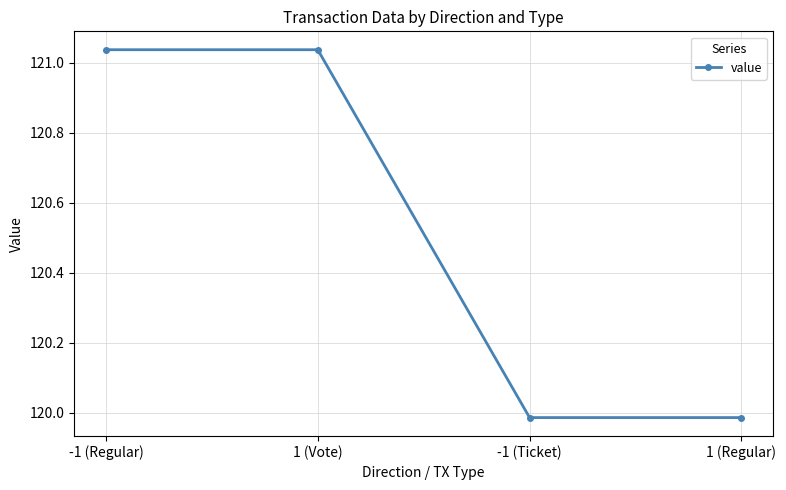

Where does the data first go above 121?

-1 (Regular)